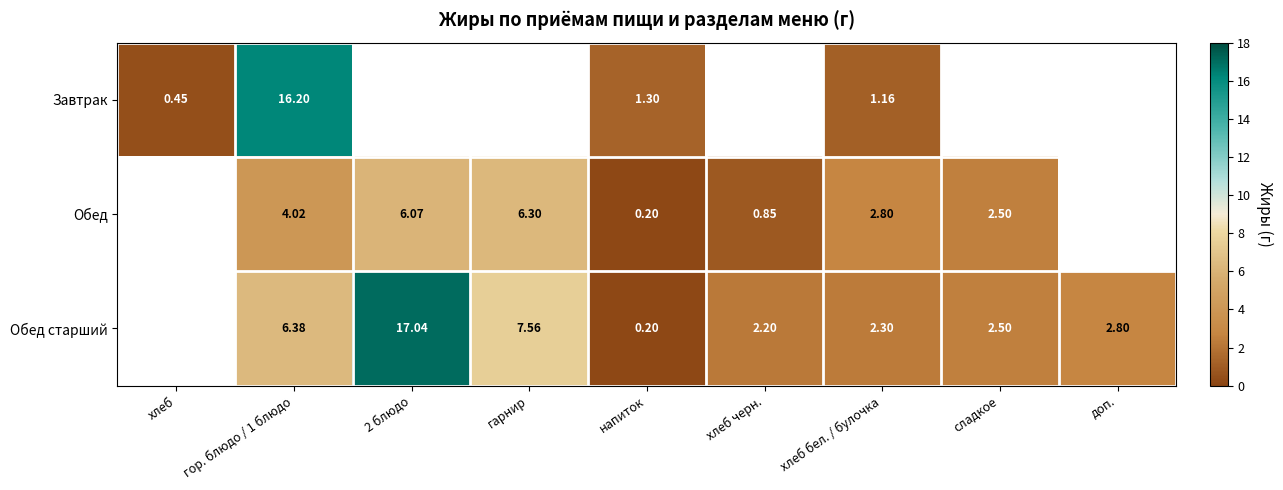

The value of Обед старший at 2 блюдо is 8.1. True or false?

False